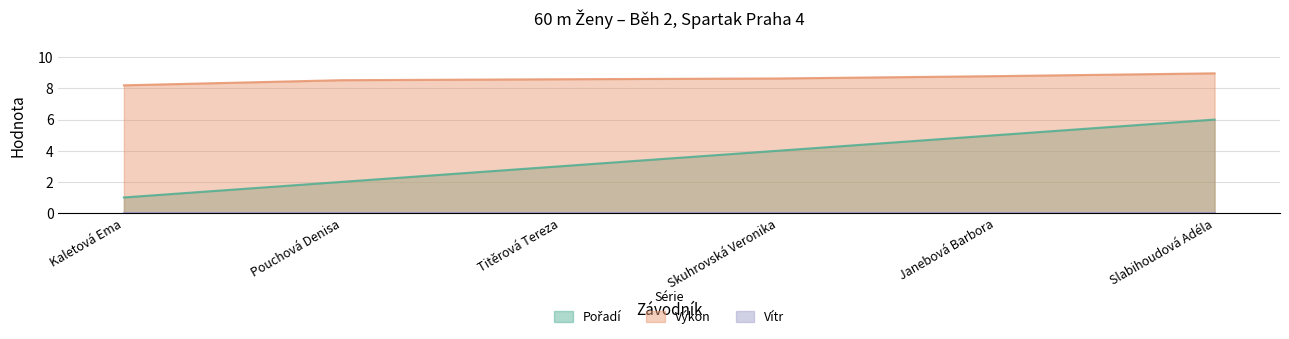

Is the value of Výkon at Skuhrovská Veronika greater than the value of Pořadí at Titěrová Tereza?

Yes